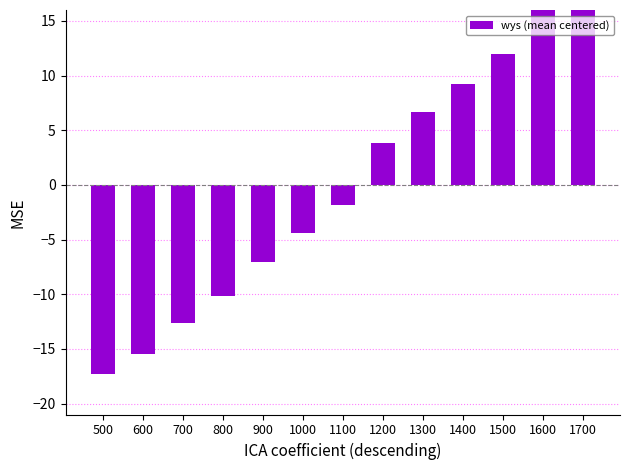

What is the value of the 2nd bar from the left?

-15.5